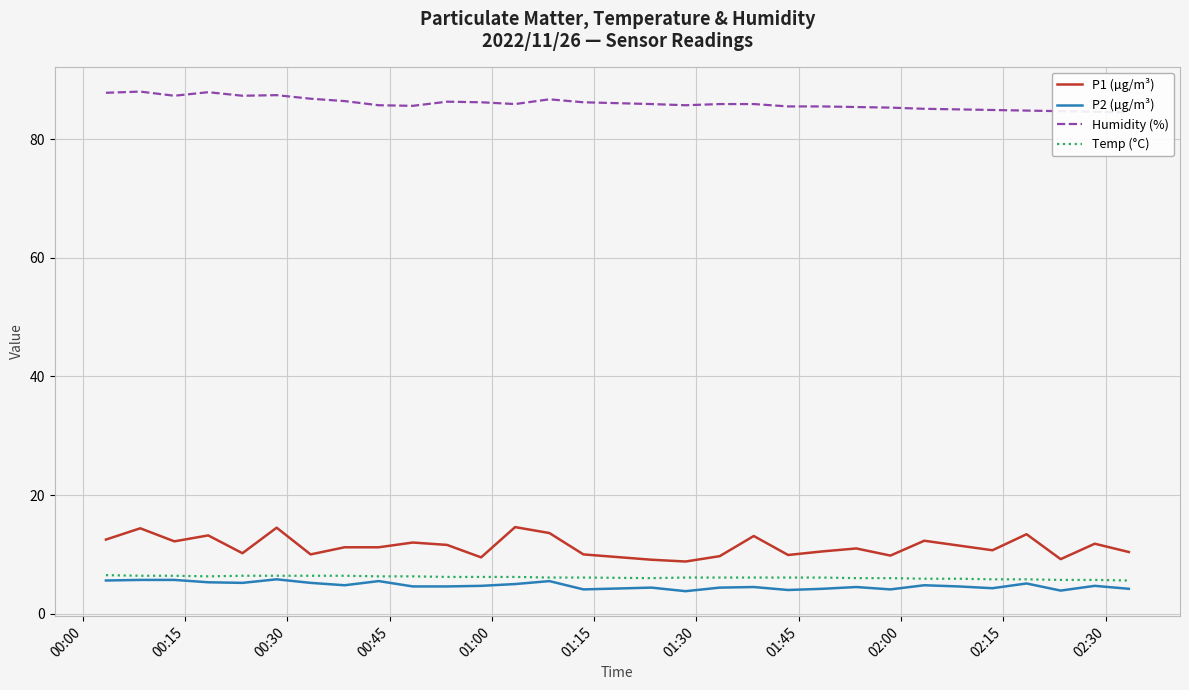

Reading left to right, transcribe all the data shown in this chart.

P1 (µg/m³): 12.5	14.4	12.2	13.2	10.2	14.5	10.0	11.2	11.2	12.0	11.6	9.5	14.6	13.6	10.0	9.1	8.8	9.7	13.1	9.9	10.5	11.0	9.8	12.3	11.5	10.7	13.4	9.2	11.8	10.4
P2 (µg/m³): 5.6	5.7	5.7	5.3	5.2	5.8	5.2	4.8	5.5	4.6	4.6	4.7	5.0	5.5	4.1	4.4	3.8	4.4	4.5	4.0	4.2	4.5	4.1	4.8	4.6	4.3	5.1	3.9	4.7	4.2
Humidity (%): 87.8	88.0	87.3	87.9	87.3	87.4	86.8	86.4	85.7	85.6	86.3	86.2	85.9	86.7	86.2	85.9	85.7	85.9	85.9	85.5	85.5	85.4	85.3	85.1	85.0	84.9	84.8	84.7	84.6	84.5
Temp (°C): 6.5	6.4	6.4	6.3	6.4	6.4	6.4	6.4	6.3	6.3	6.2	6.2	6.2	6.1	6.1	6.0	6.1	6.1	6.1	6.1	6.1	6.0	6.0	5.9	5.9	5.8	5.8	5.7	5.7	5.6